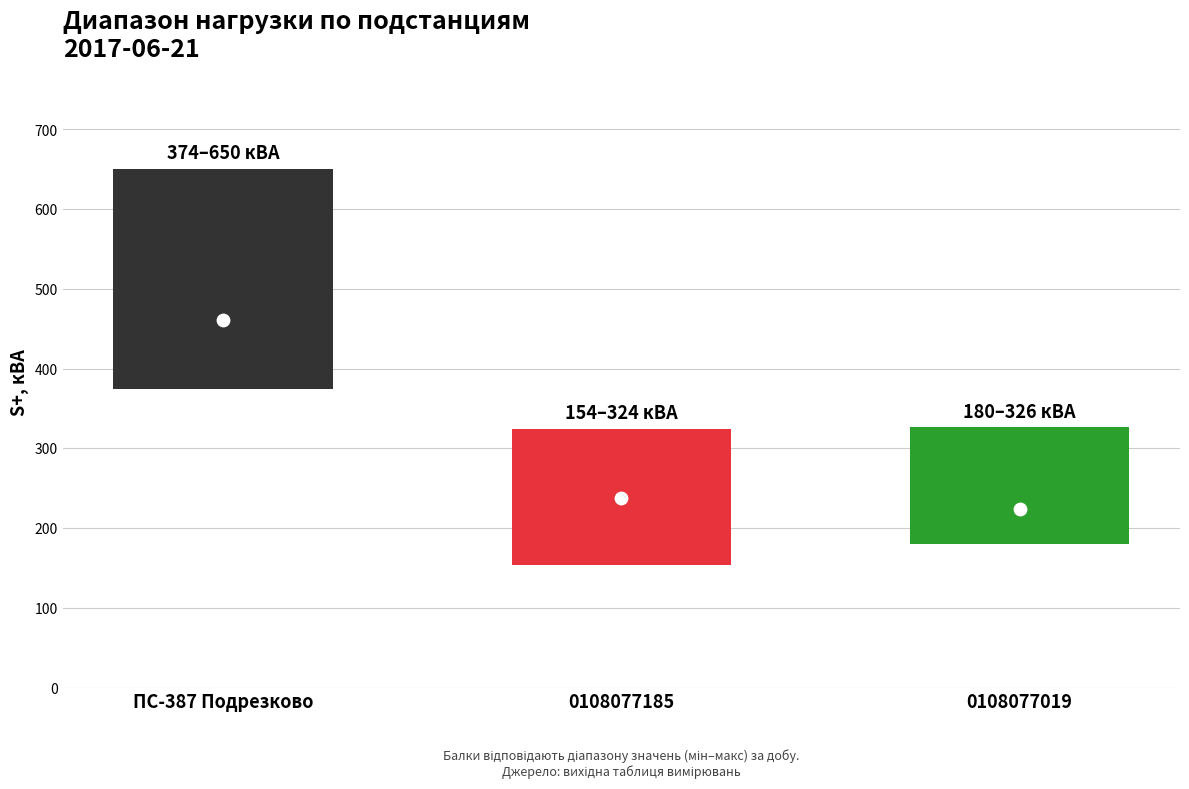

Which series contains the lowest Y value?

P+ (кВт) 0108077185